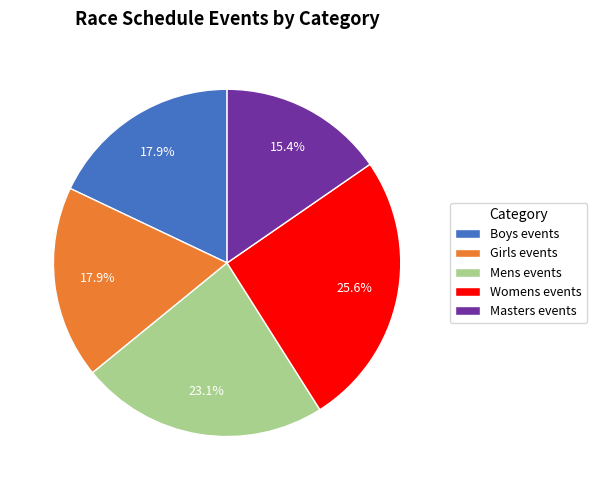

What is the total percentage of Masters events and Mens events?

38.5%